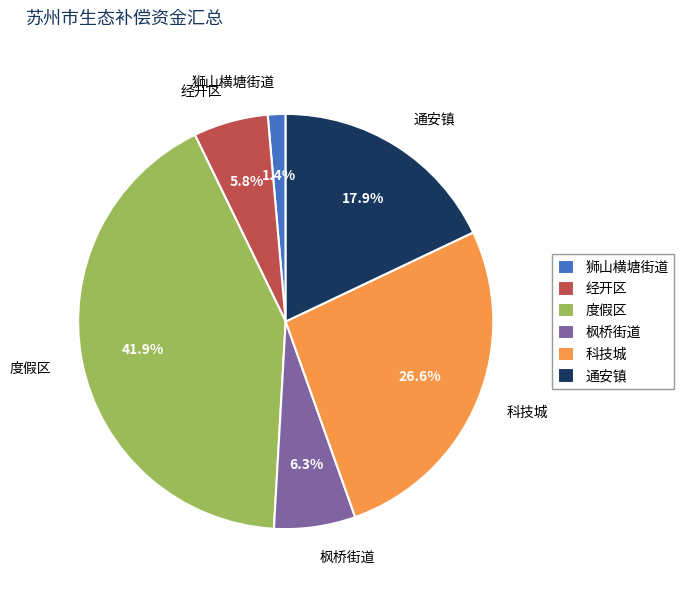

Count the number of slices in the pie.

6